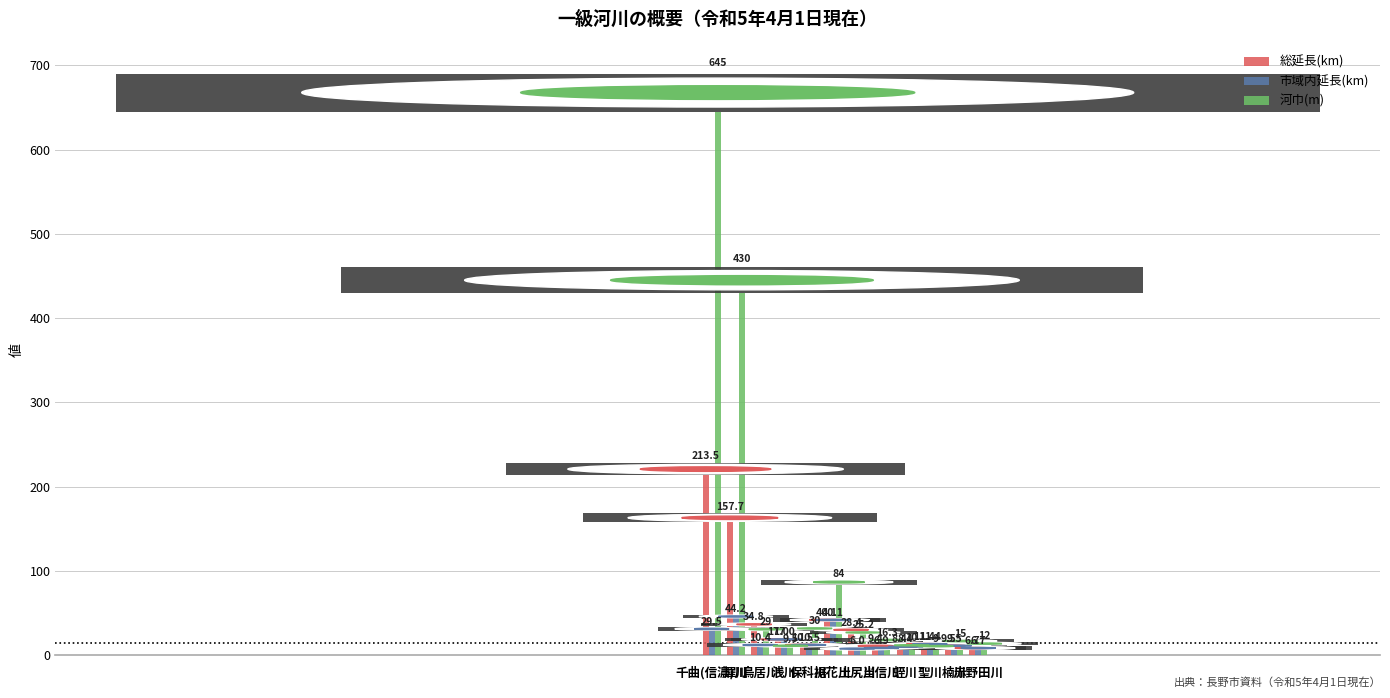

Which series has the widest spread of values?

河巾(m)